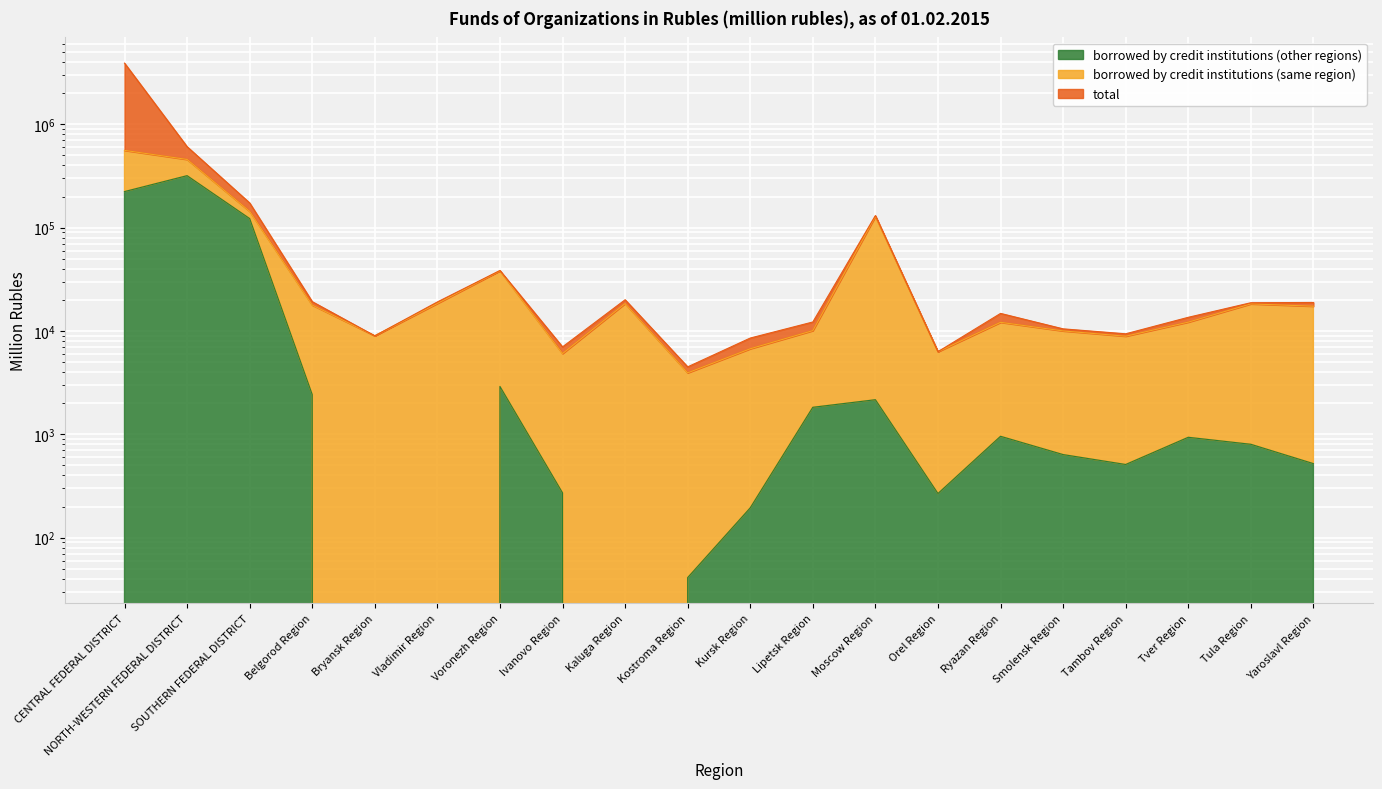

What is the difference between the maximum and minimum values in the borrowed by credit institutions (other regions) series?

318153